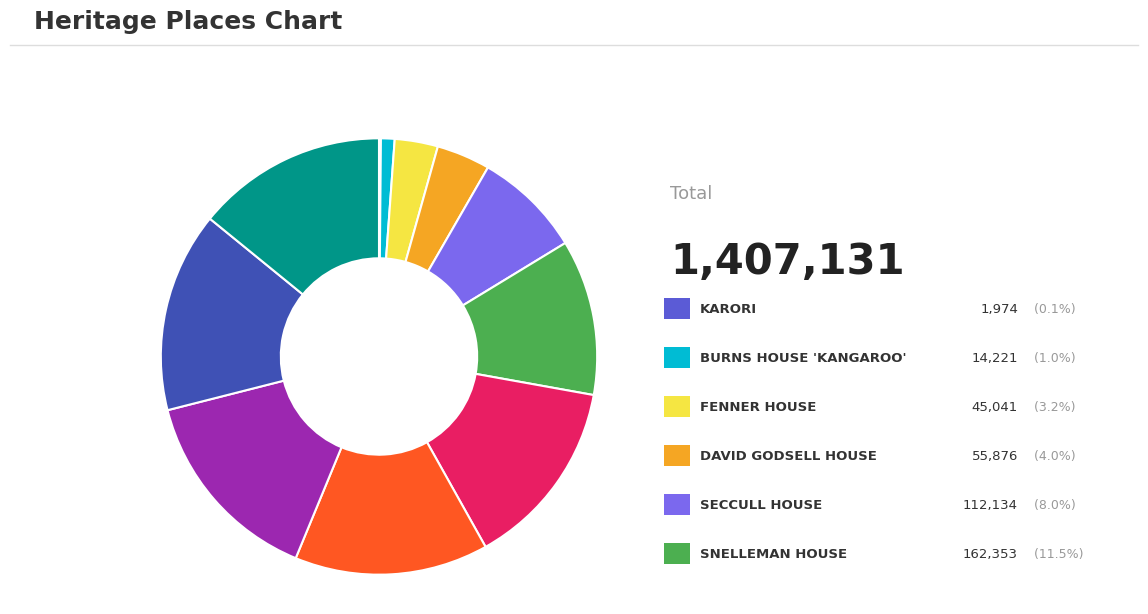

Does any single category account for the majority?

No